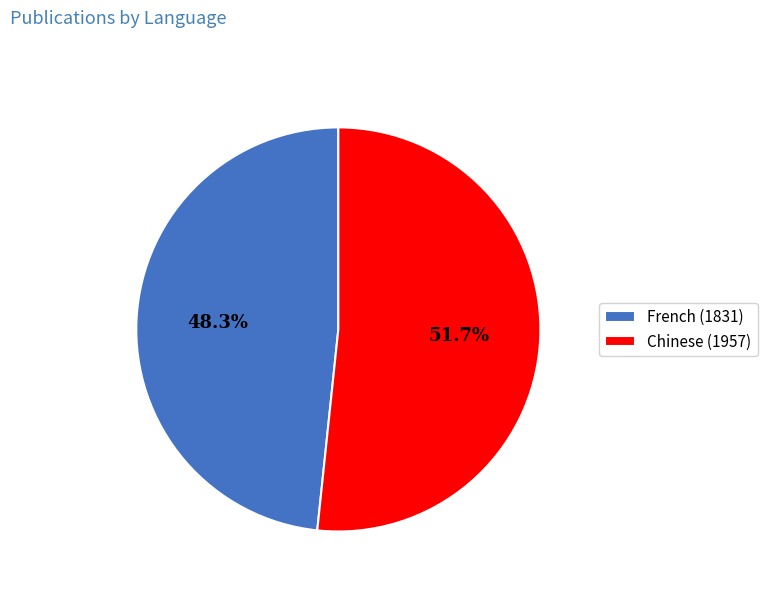

How many slices are in this pie chart?

2